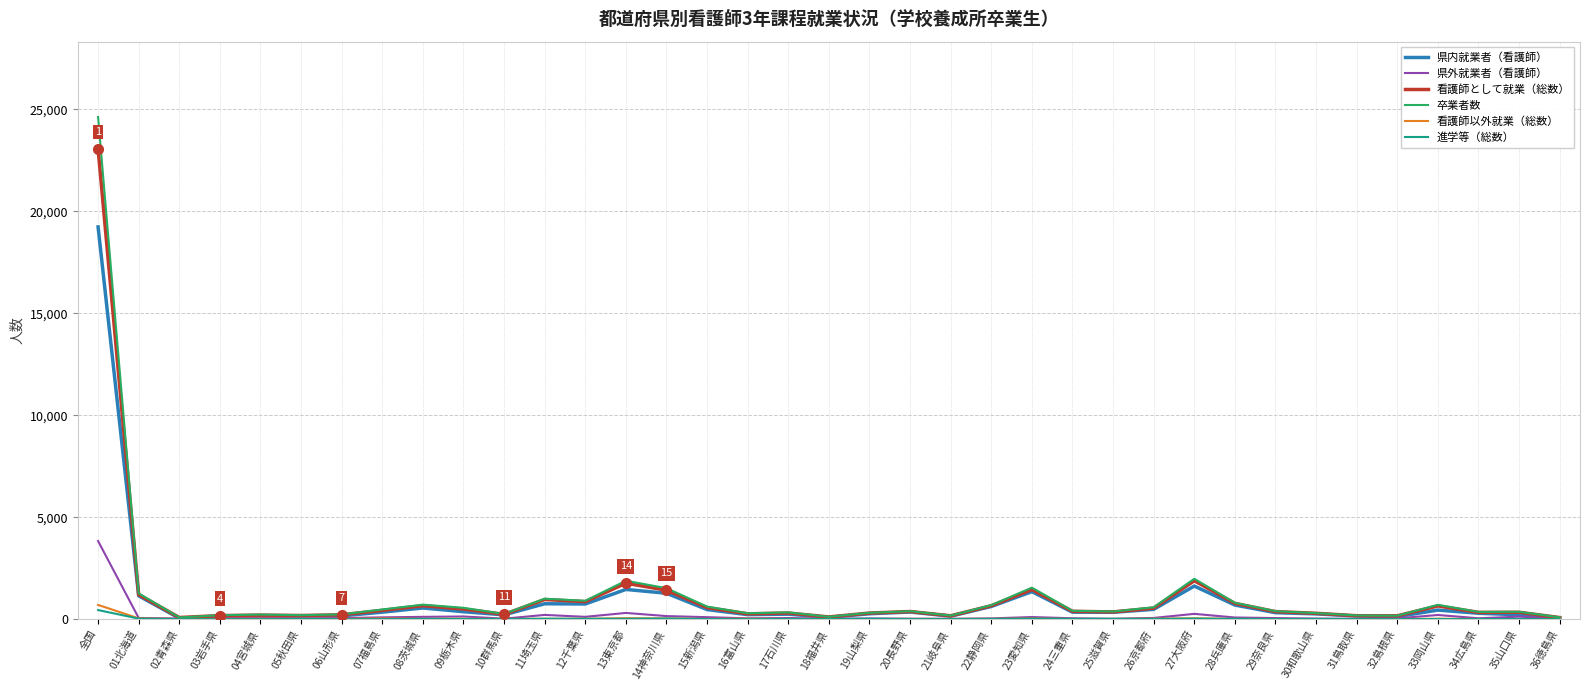

The 県内就業者（看護師） series shows 19238 at 全国. True or false?

True